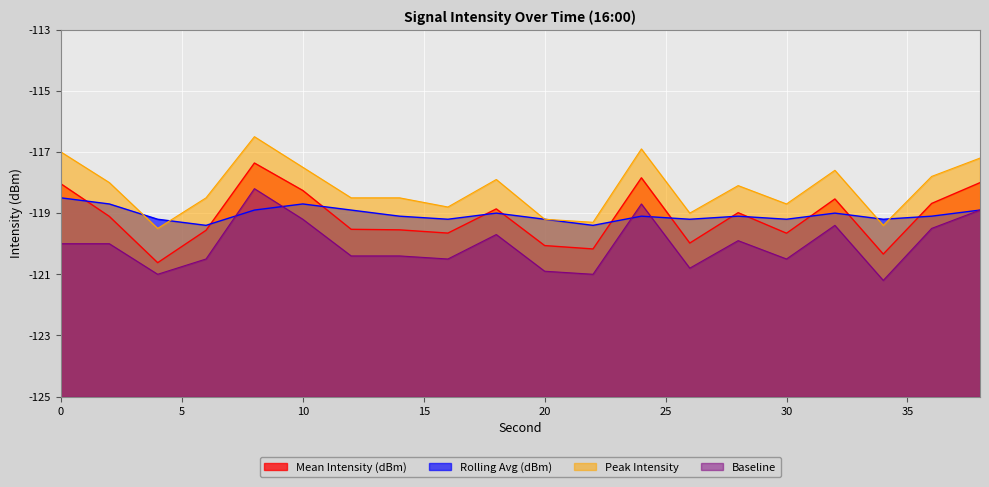

The Peak Intensity series shows 7.5 at 10. True or false?

True